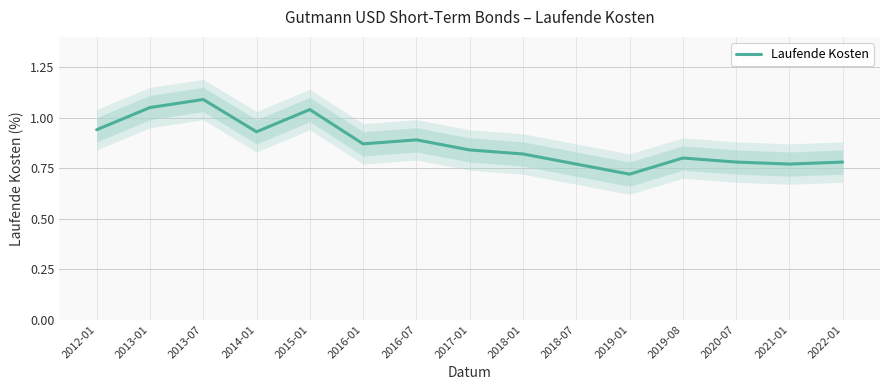

What value does the data have at 2019-08?

0.8